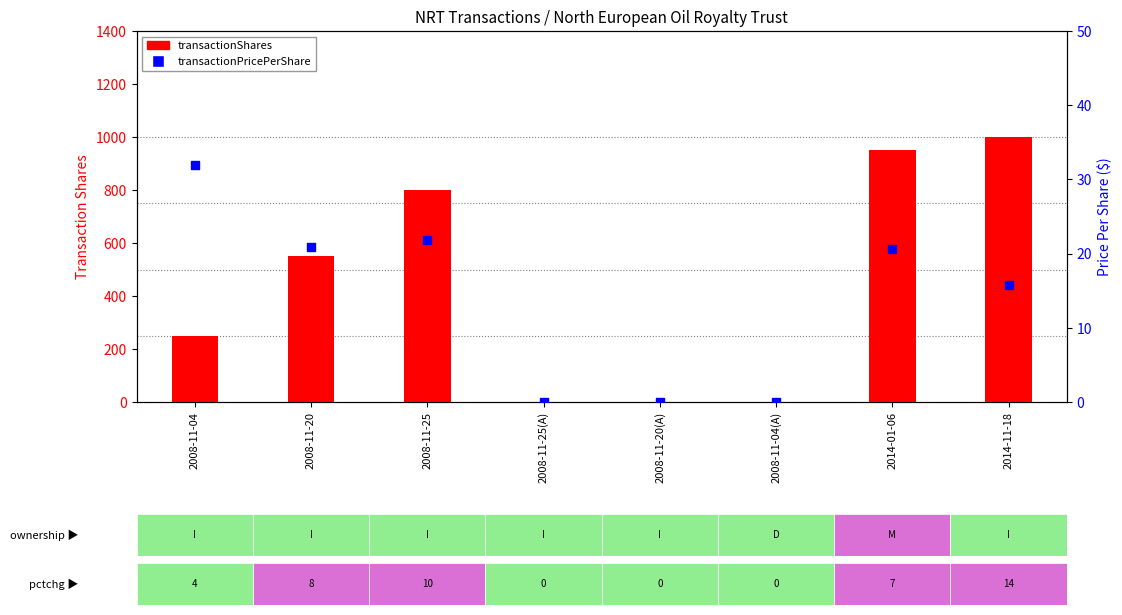

At how many categories does at least one series exceed 328?

4